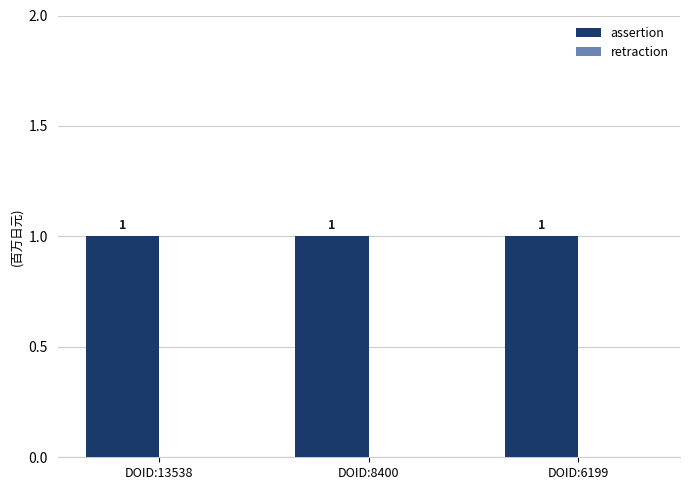

List the series in order of their overall mean, lowest first.

retraction, assertion